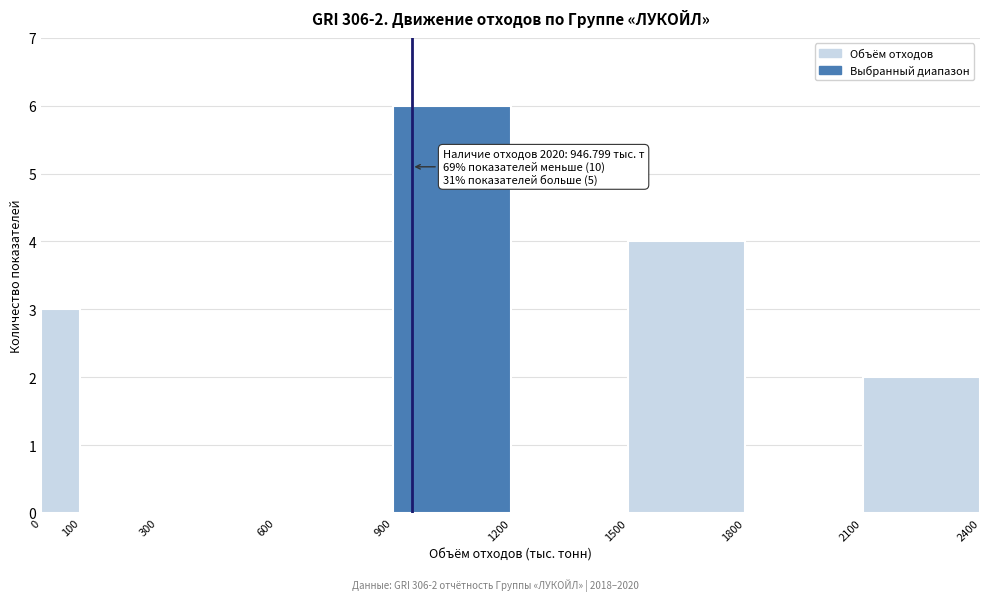

Over which range of the x-axis is the bar tallest?

900 to 1200